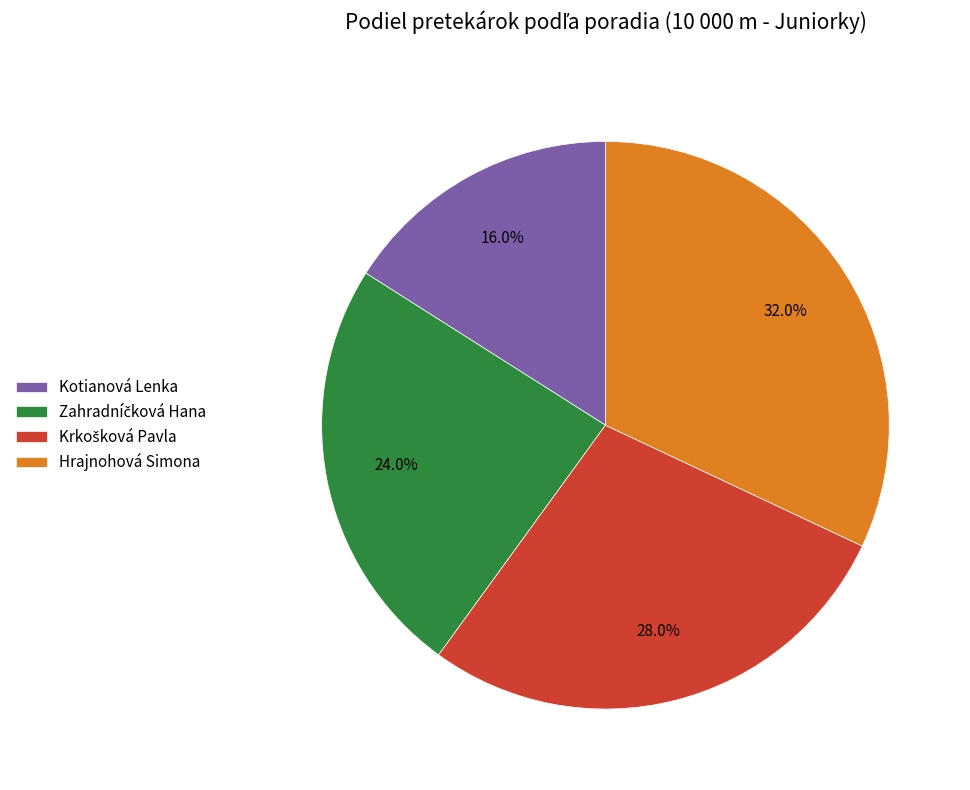

What percentage do Kotianová Lenka and Hrajnohová Simona together represent?

48.0%